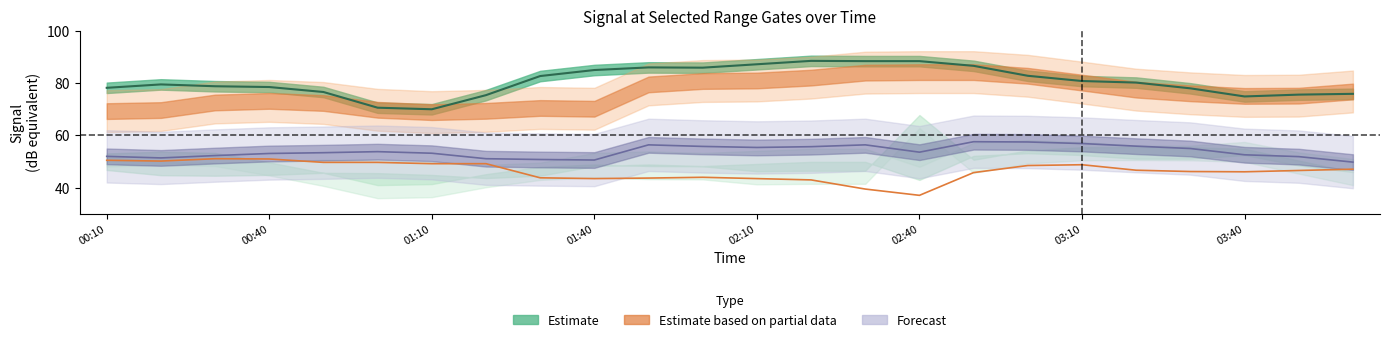

What is the label of the 1st point from the left?

00:10